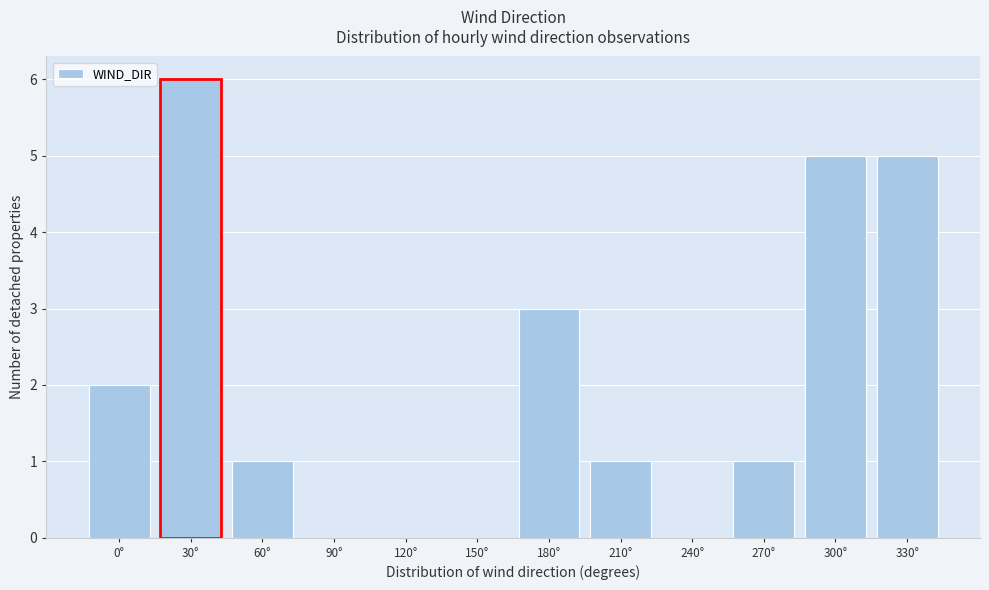

Reading left to right, extract all data points from this chart.

0°=2	30°=6	60°=1	90°=0	120°=0	150°=0	180°=3	210°=1	240°=0	270°=1	300°=5	330°=5